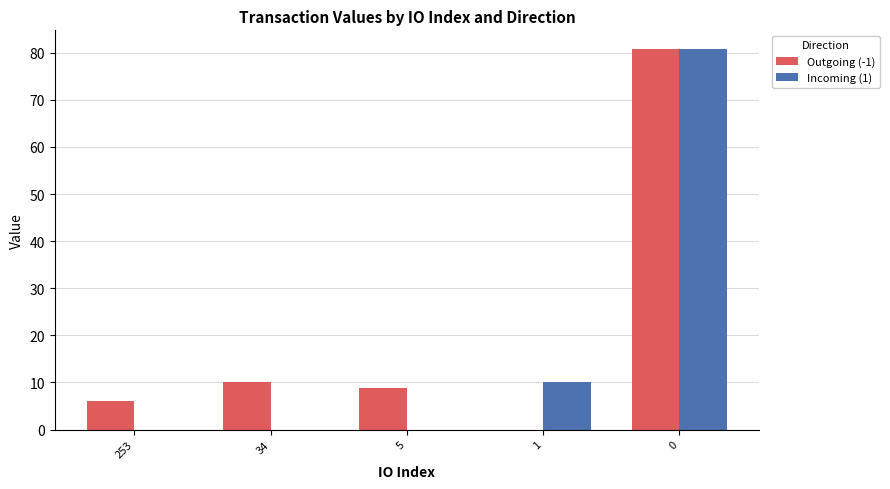

Between 5 and 0, which series saw the biggest shift?

Incoming (1)